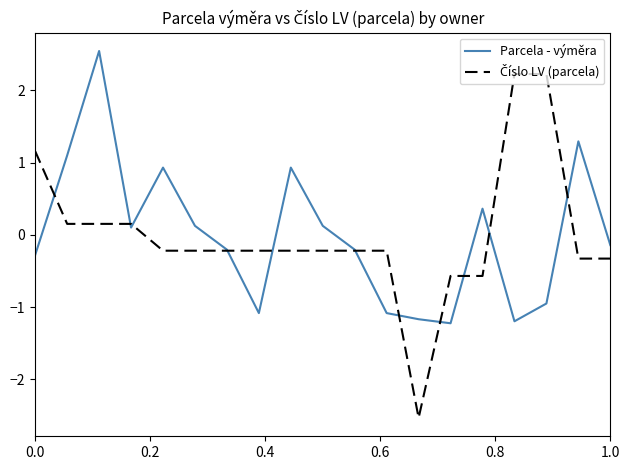

Is this an area chart (filled region under the line)?

No